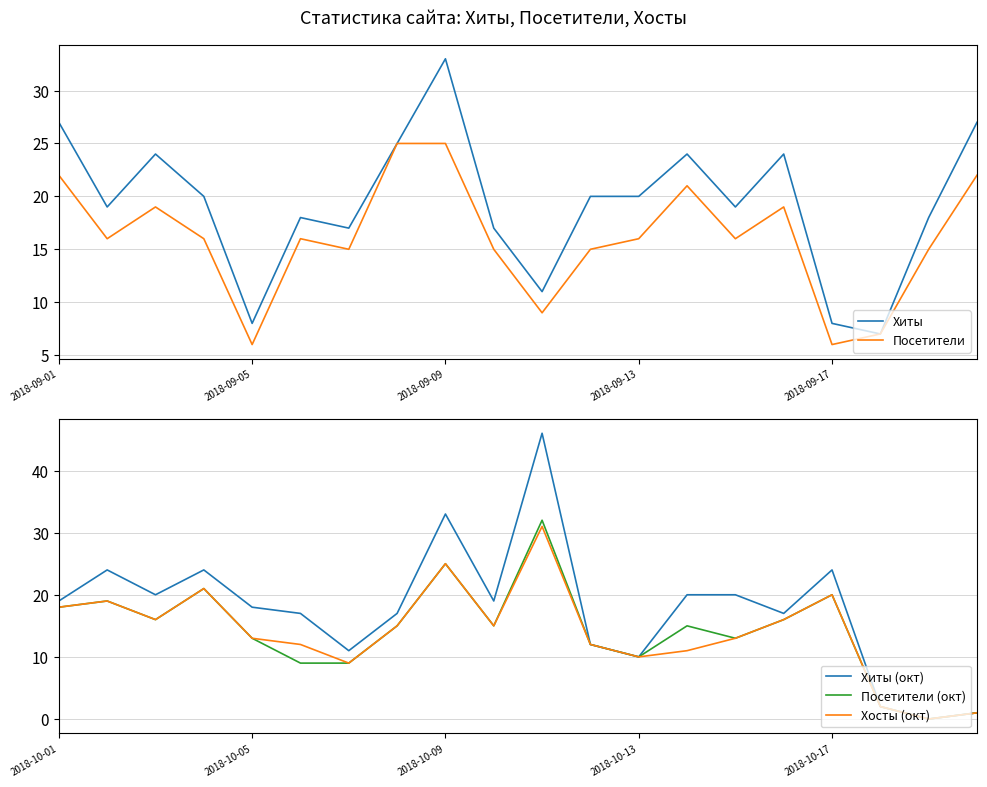

Reading left to right, extract all data points from this chart.

Хиты: 27	19	24	20	8	18	17	25	33	17	11	20	20	24	19	24	8	7	18	27
Посетители: 22	16	19	16	6	16	15	25	25	15	9	15	16	21	16	19	6	7	15	22
Хиты (окт): 19	24	20	24	18	17	11	17	33	19	46	12	10	20	20	17	24	2	0	1
Посетители (окт): 18	19	16	21	13	9	9	15	25	15	32	12	10	15	13	16	20	2	0	1
Хосты (окт): 18	19	16	21	13	12	9	15	25	15	31	12	10	11	13	16	20	2	0	1